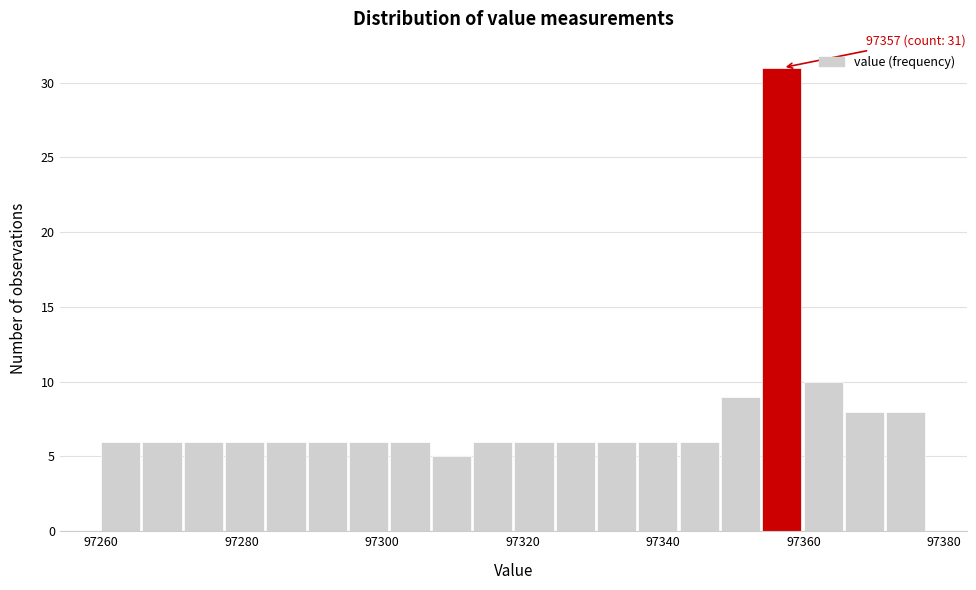

Read against the x-axis, roughly where is the centre of the tallest bar?

97356